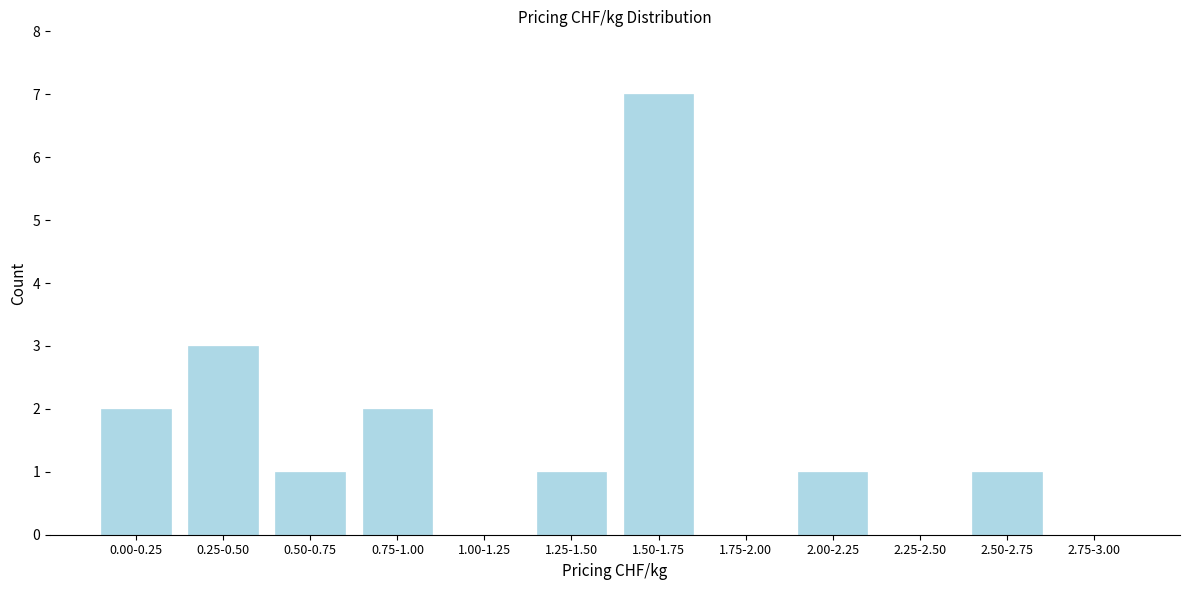

Reading left to right, extract all data points from this chart.

0.00-0.25=2	0.25-0.50=3	0.50-0.75=1	0.75-1.00=2	1.00-1.25=0	1.25-1.50=1	1.50-1.75=7	1.75-2.00=0	2.00-2.25=1	2.25-2.50=0	2.50-2.75=1	2.75-3.00=0